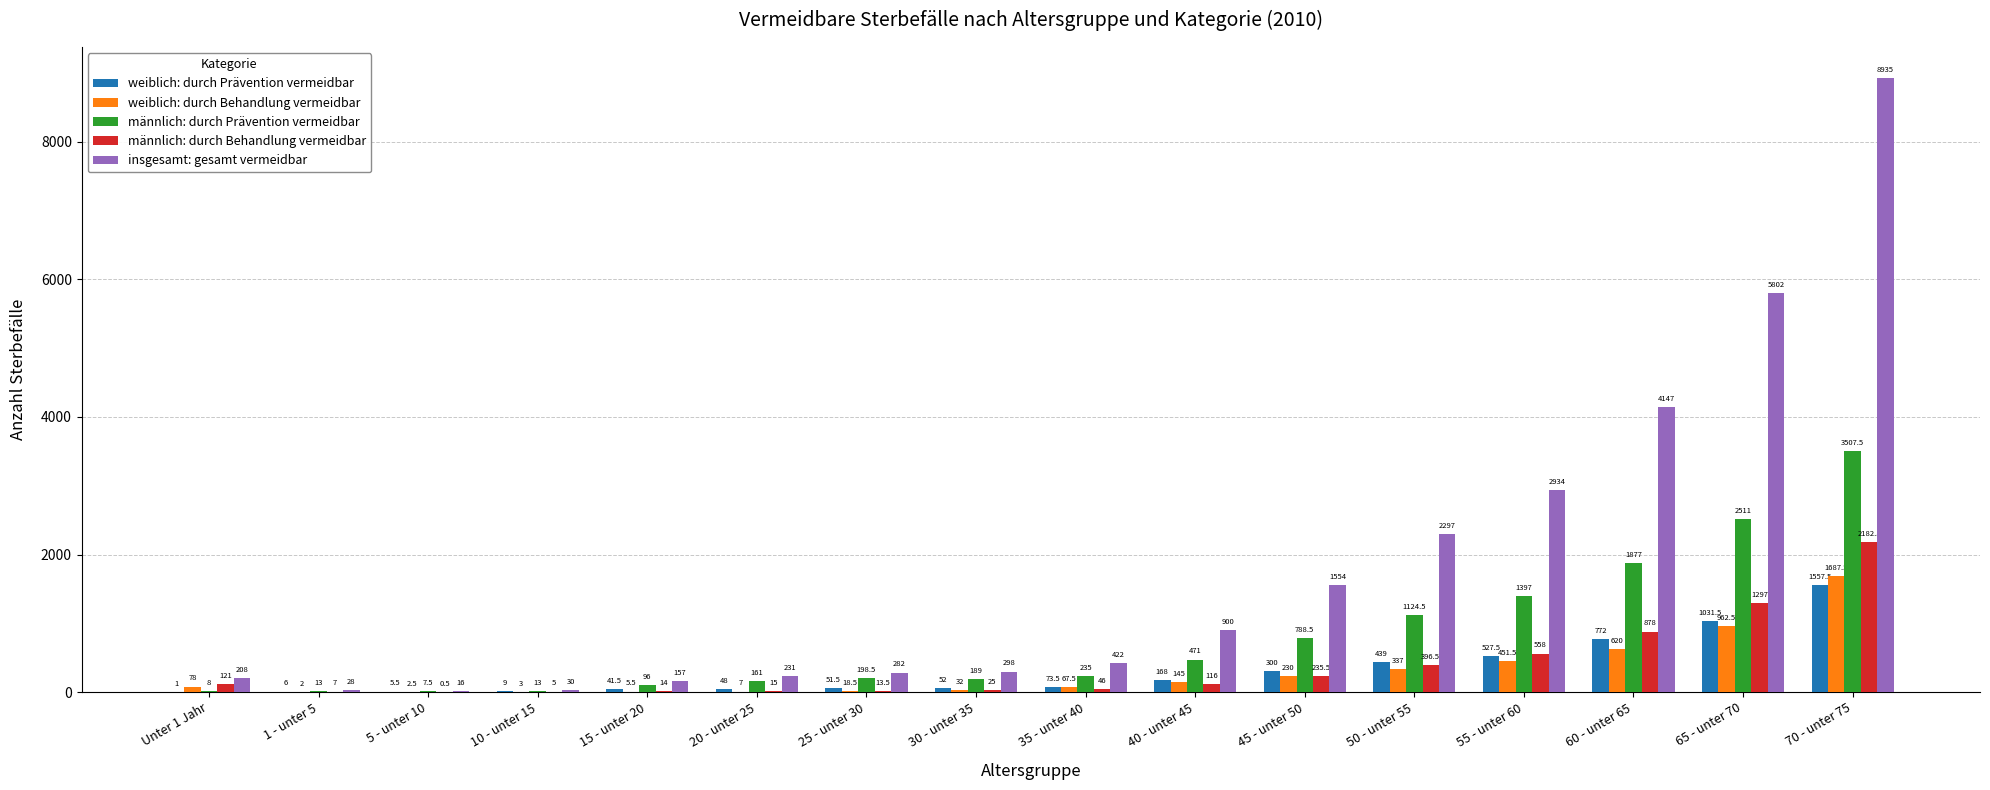

At which label is insgesamt: gesamt vermeidbar closest to 4475?

60 - unter 65